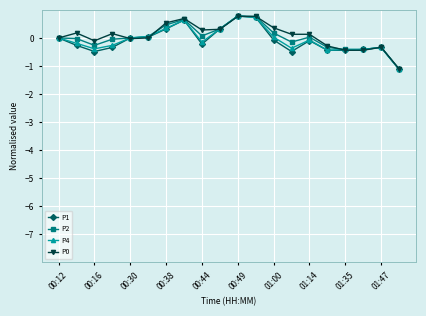

How many data points does each series have?

20